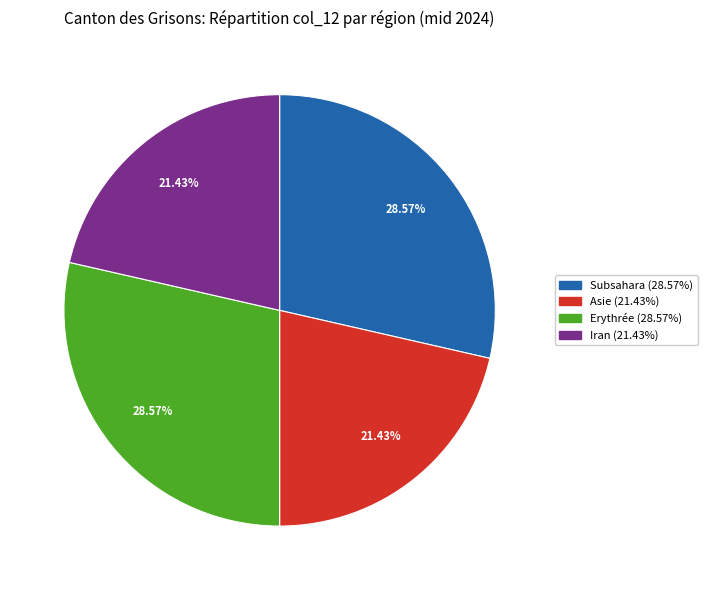

Does any single category account for the majority?

No